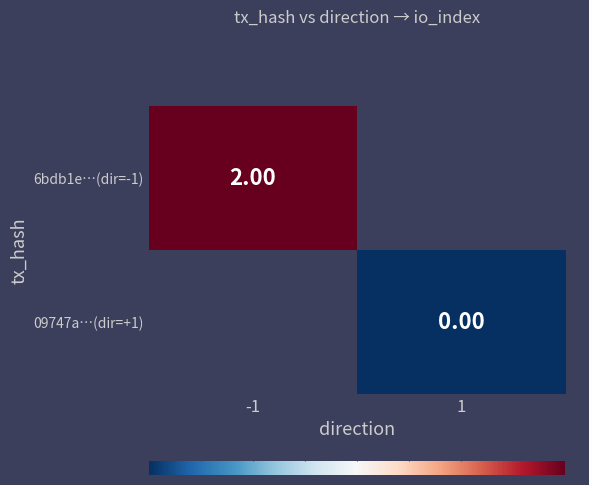

Which series has the largest range (max minus min)?

6bdb1e…(dir=-1)